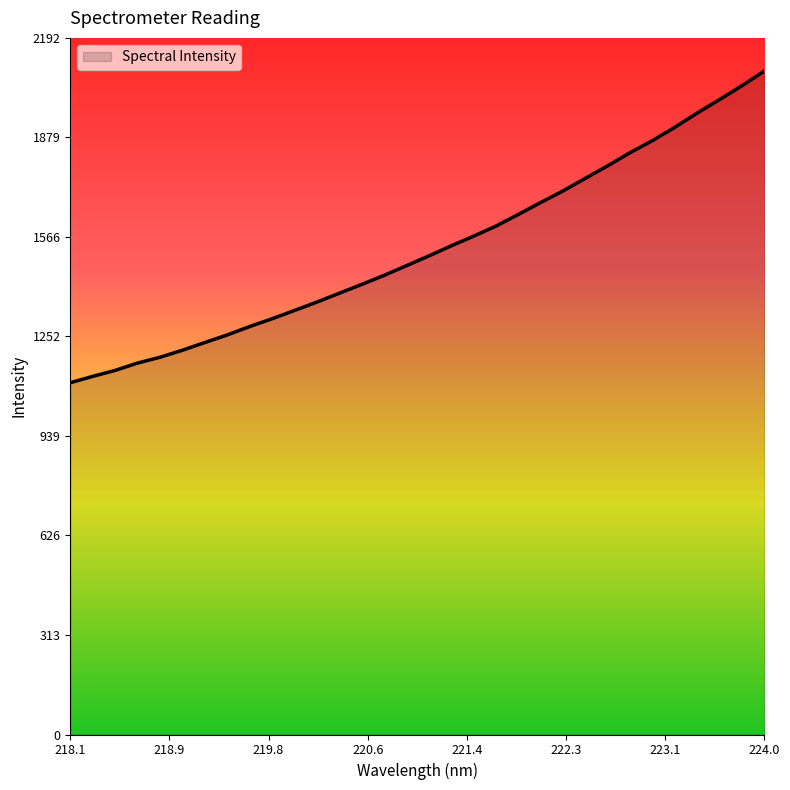

What is the maximum value shown in the chart?

2088.3